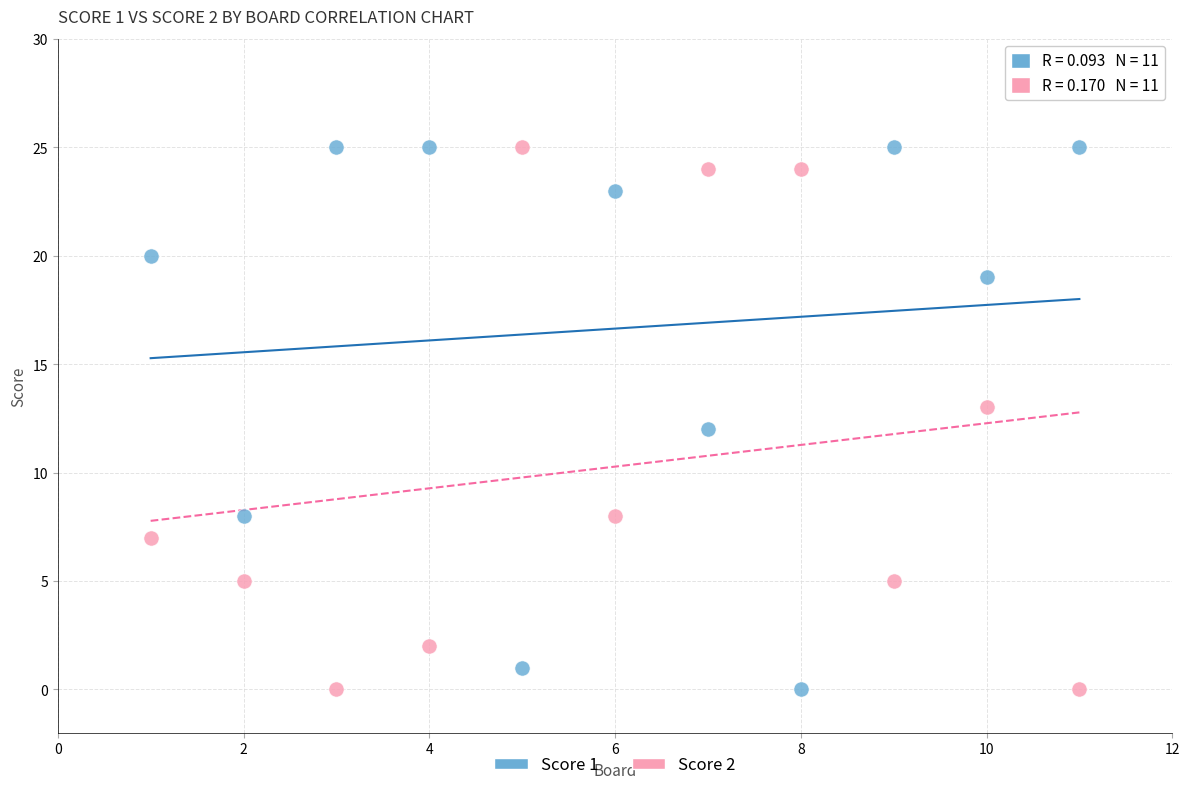

What is the X range (max minus min) for the scatter plot?

10